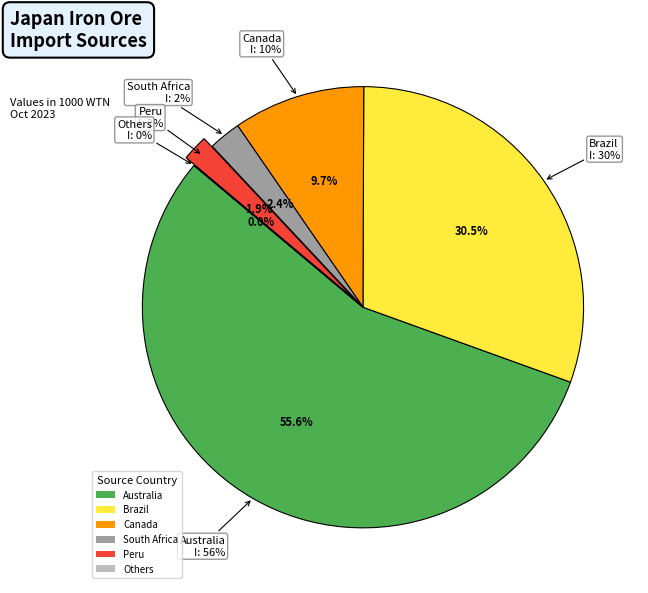

Rank the categories by value from highest to lowest.

Australia, Brazil, Canada, South Africa, Peru, Others